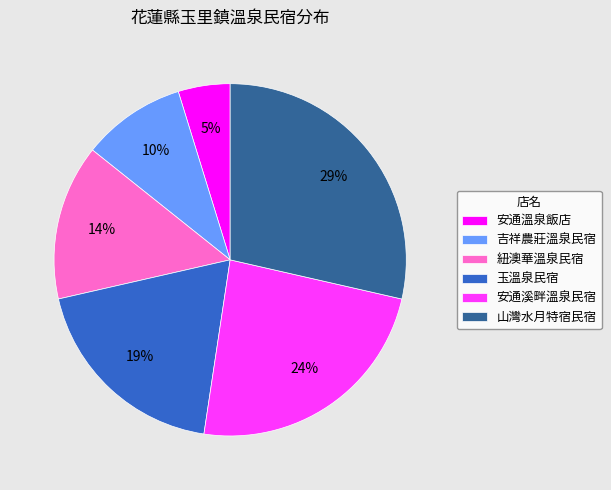

Combined, do 山灣水月特宿民宿 and 紐澳華溫泉民宿 account for over 50%?

No